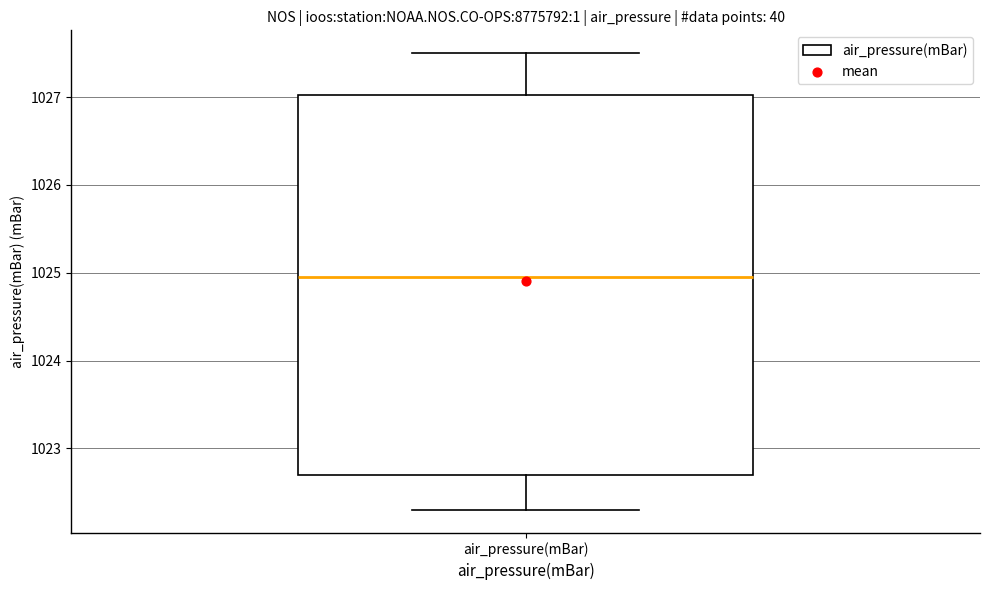

Where does the median line of the box for air_pressure(mBar) sit on the y-axis? The values are not printed on the chart, so give them approximately, as read against the axis.

1025.0